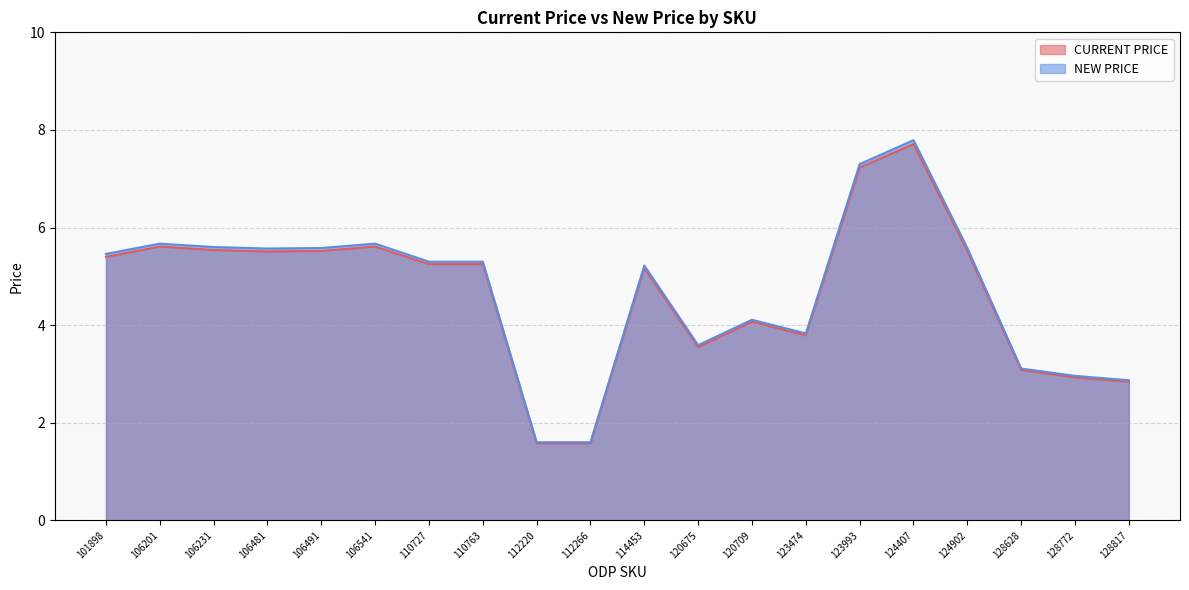

True or false: CURRENT PRICE has a value of 1.5 at 128772.

False